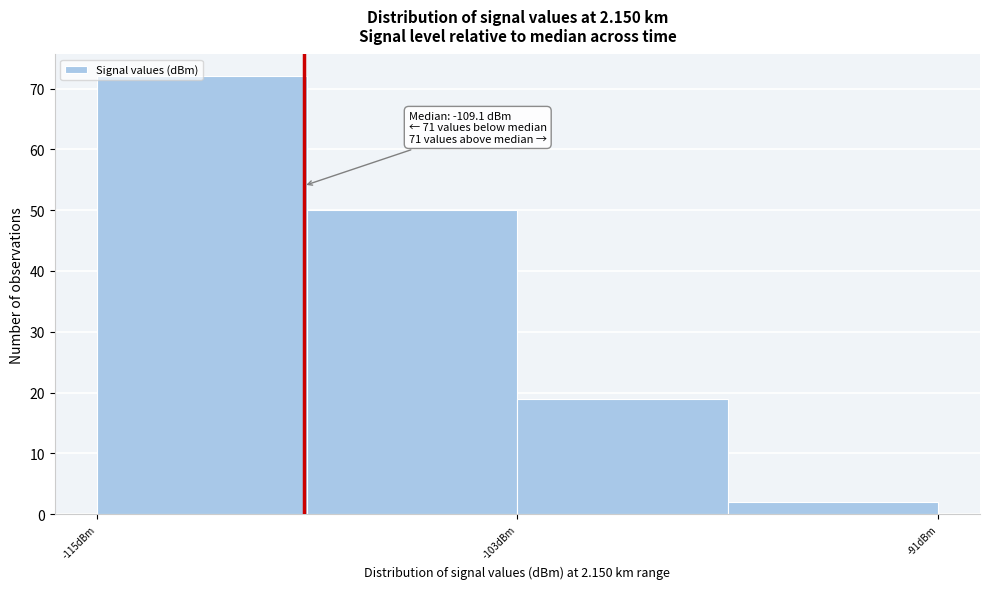

Around what value on the x-axis is the tallest bar? Give the approximate position of its centre, as read against the axis.

-112